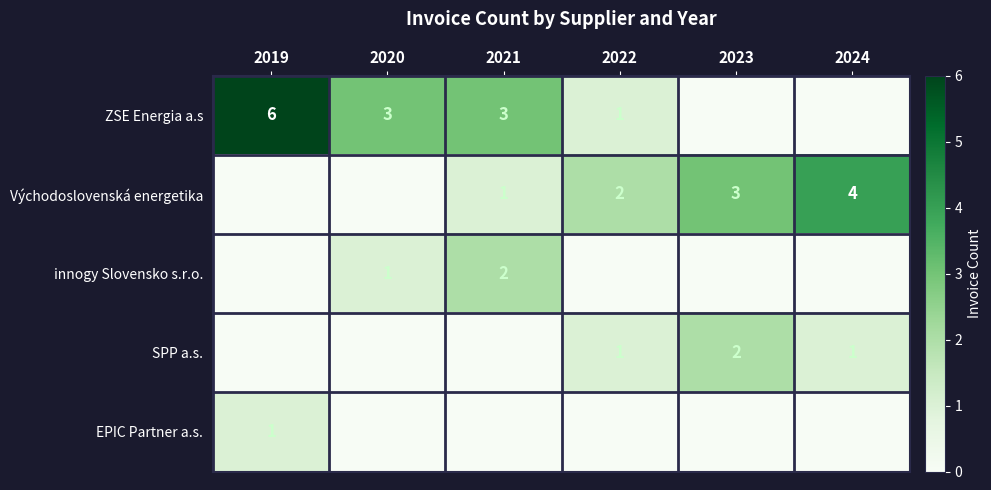

The value of innogy Slovensko s.r.o. at 2021 is 2. True or false?

True